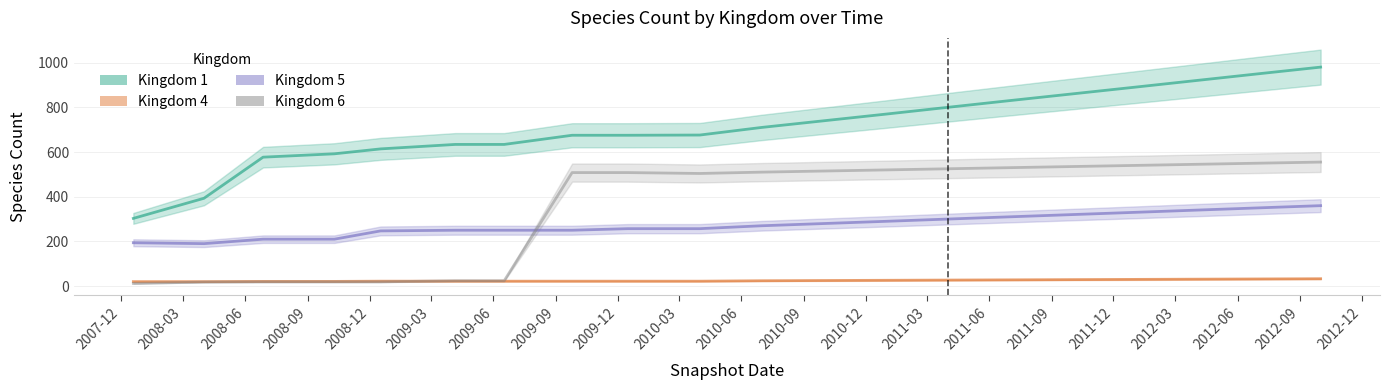

What is the average value of the Kingdom 1 series?

711